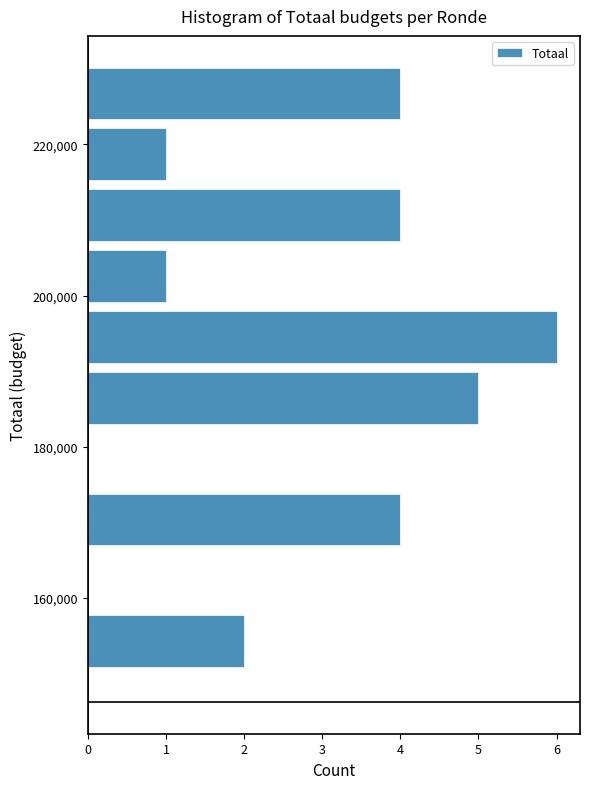

What is the length of the bar covering 198000 to 206000 on the y-axis? Neither the bar edges nor the lengths are printed on the chart, so give them approximately, as read against the axes.

1